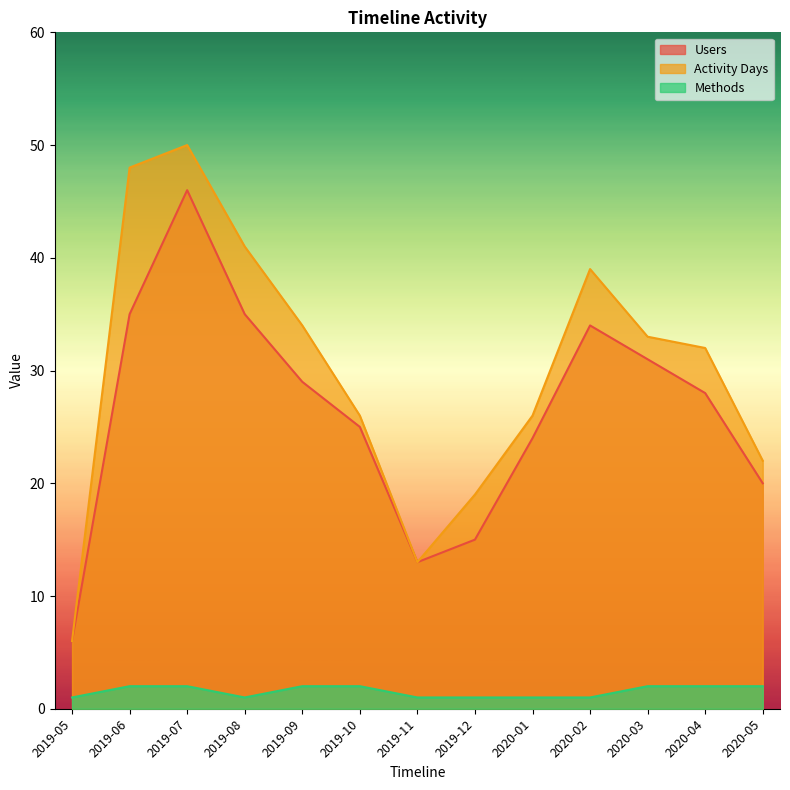

True or false: Activity Days and Users intersect in this chart.

False